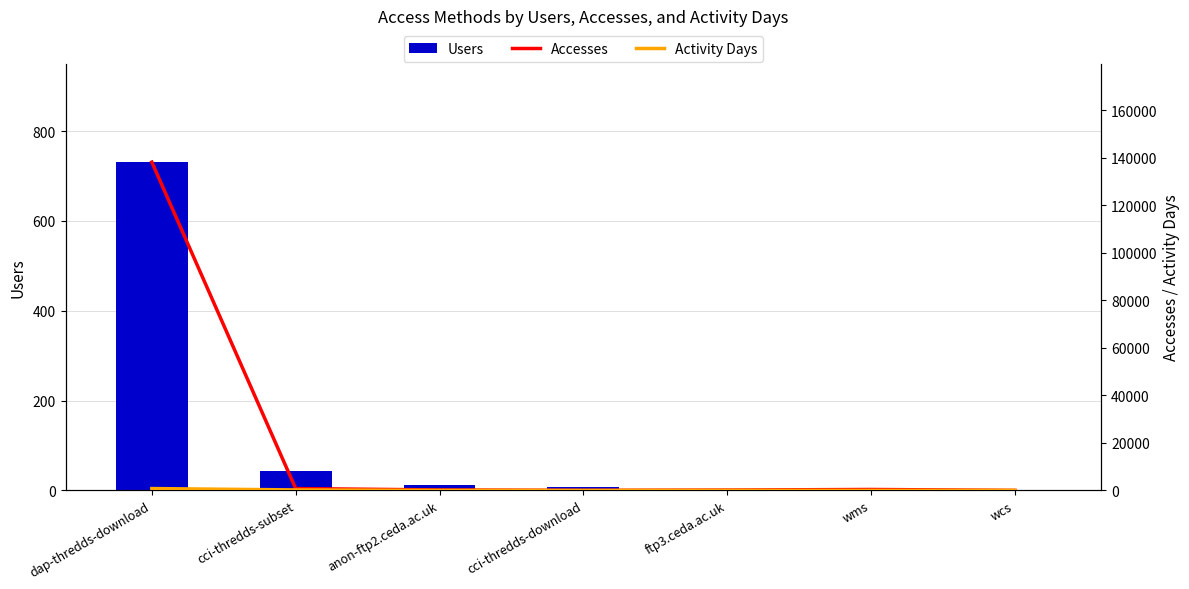

Which has a higher value, anon-ftp2.ceda.ac.uk or wcs?

anon-ftp2.ceda.ac.uk